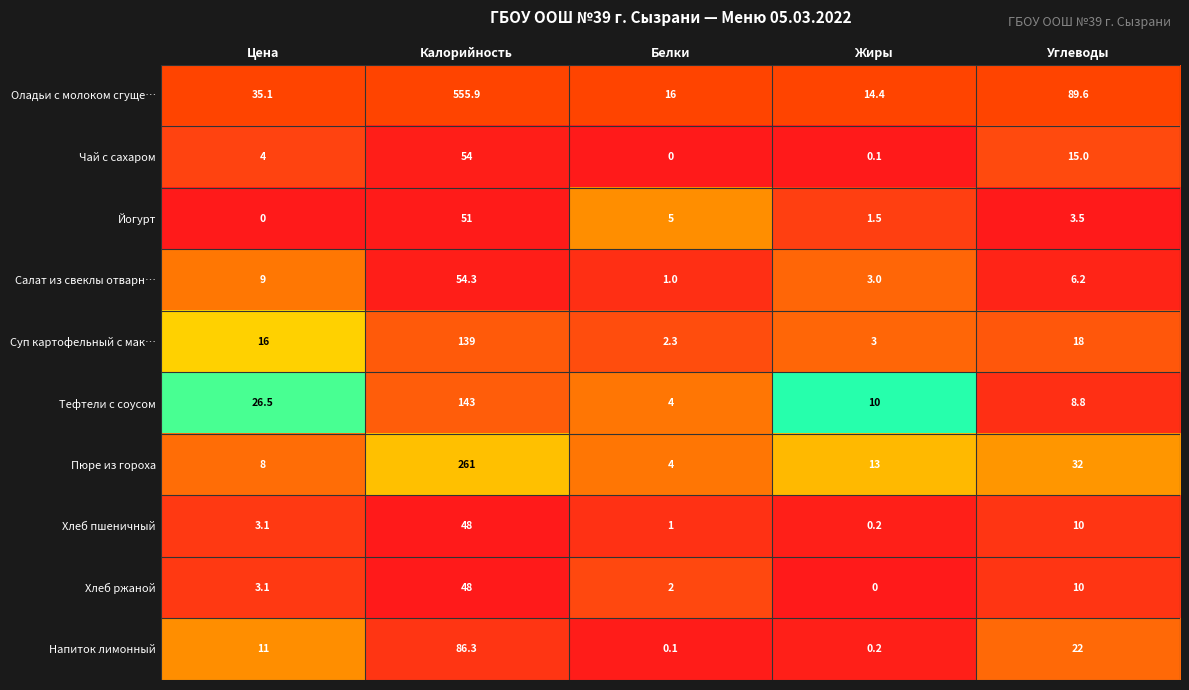

At which category is the sum across all series the highest?

Калорийность